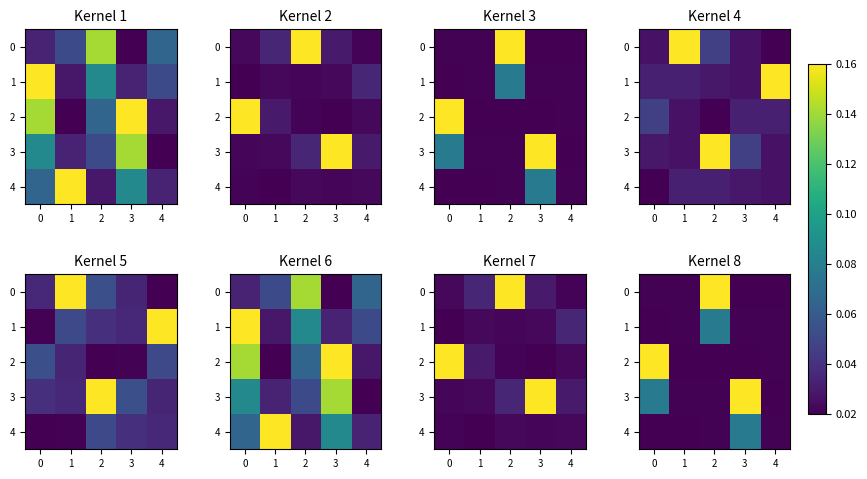

How many values in 4 are above zero?

4